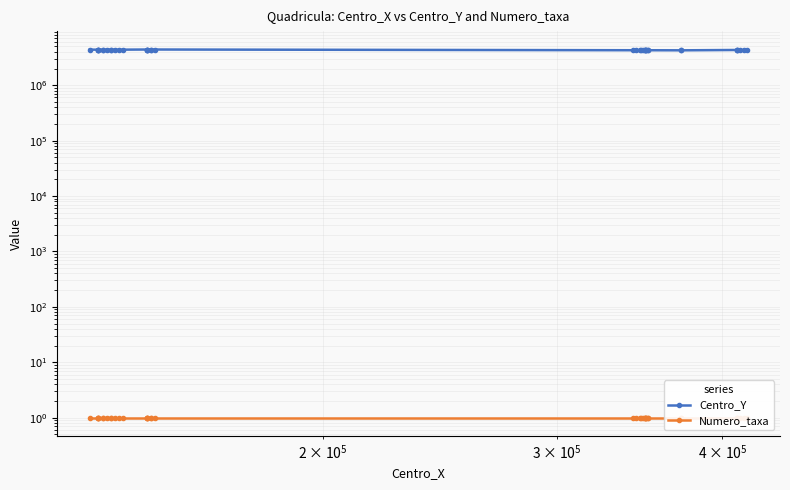

True or false: Numero_taxa and Centro_Y intersect in this chart.

False